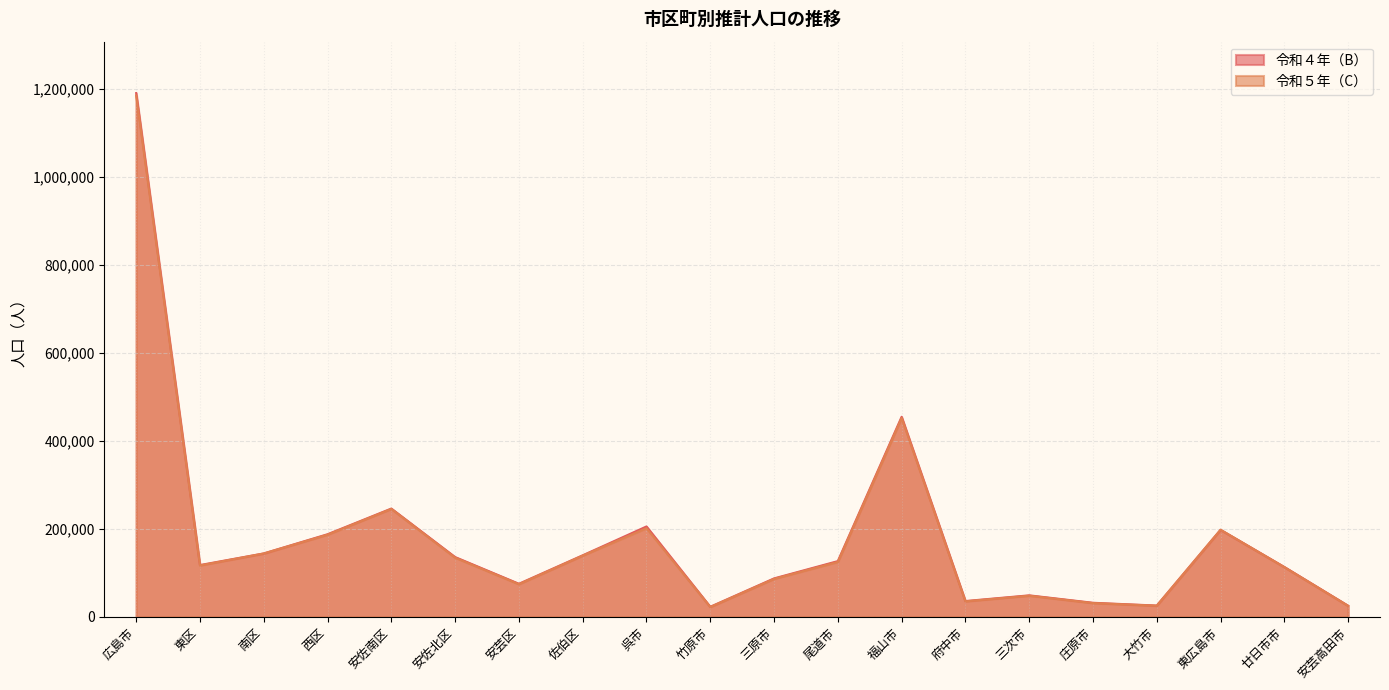

Count the number of categories in the chart.

20